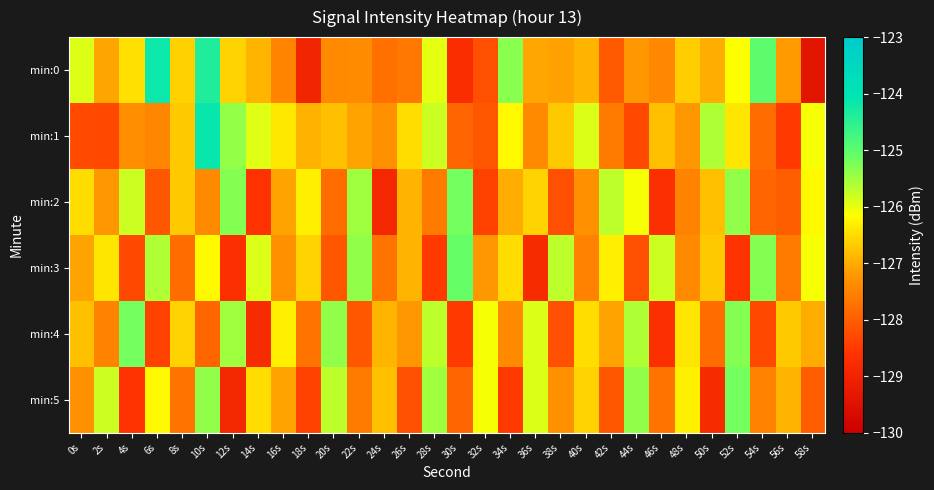

How many data points does each series have?

30